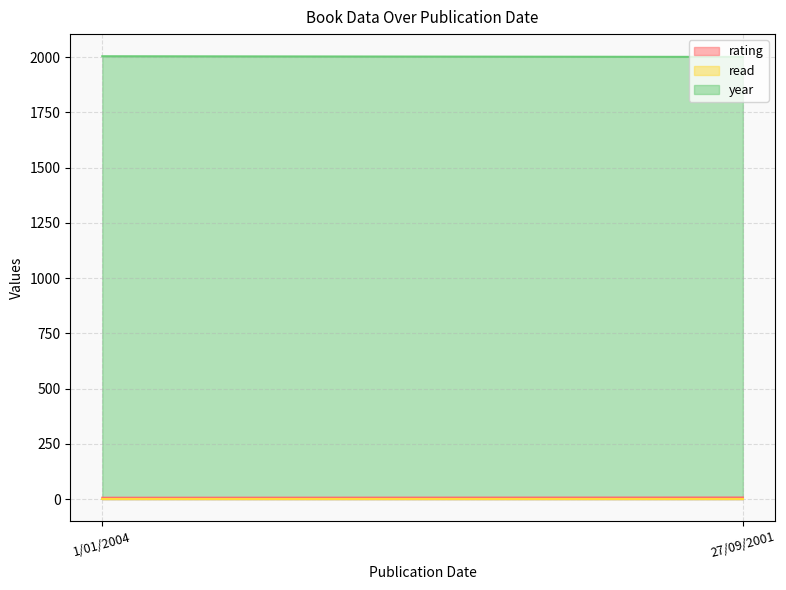

What is the difference between the maximum and minimum values in the year series?

3